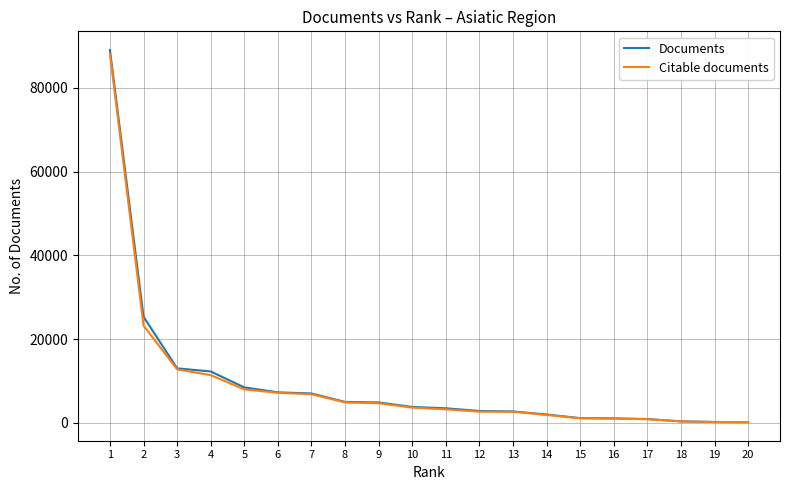

Which series has the largest range (max minus min)?

Documents